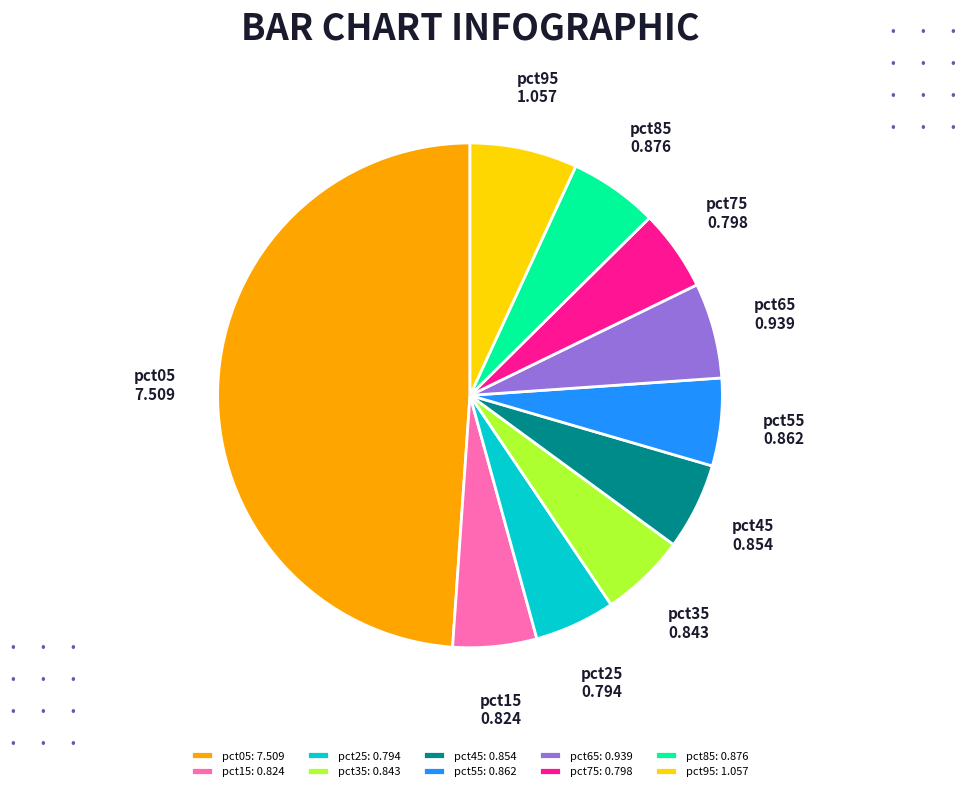

Is it true that pct55 is 6% of the pie?

True